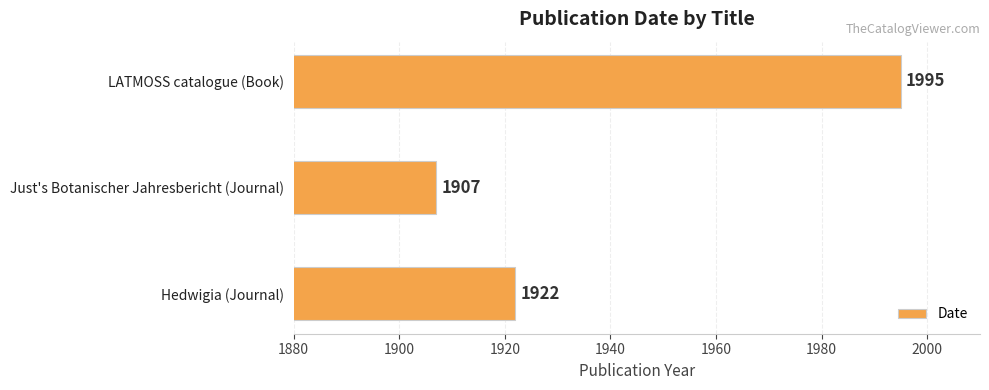

Is it true that the value at Hedwigia (Journal) is 3321?

False